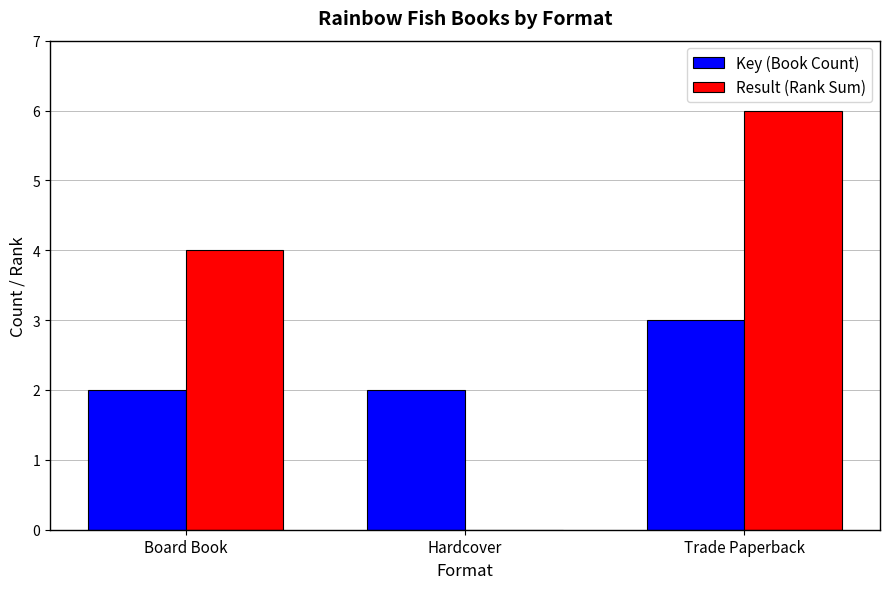

Which series has the largest total across all categories?

Result (Rank Sum)